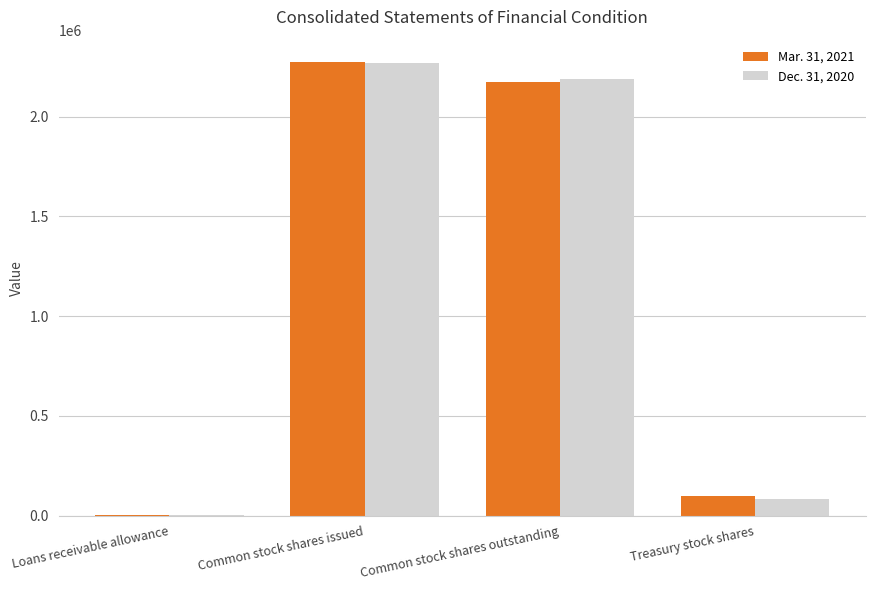

Which category has the highest value across all series?

Common stock shares issued